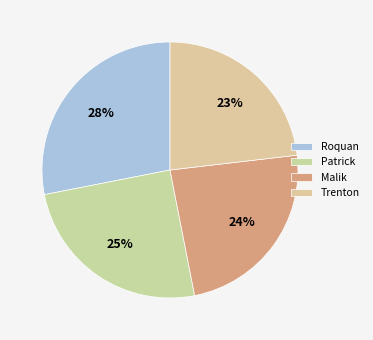

How many slices are in this pie chart?

4